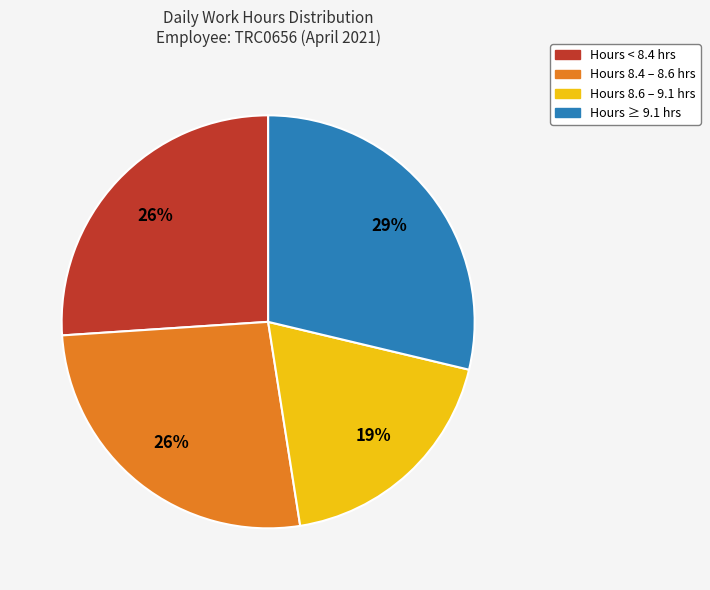

Is there a majority slice in this chart?

No